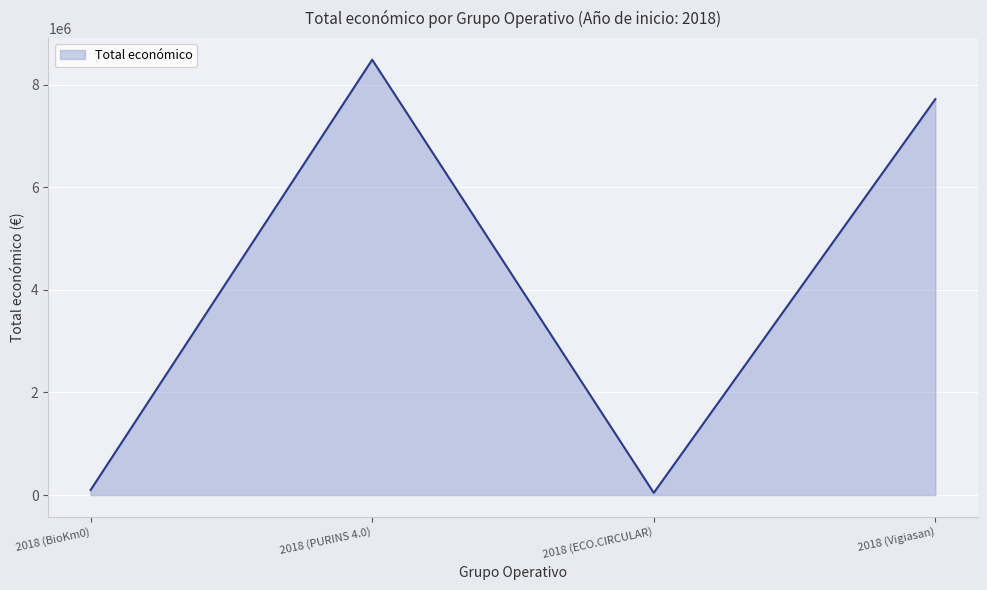

How many interior local peaks (higher than both neighbors) does the data have?

1